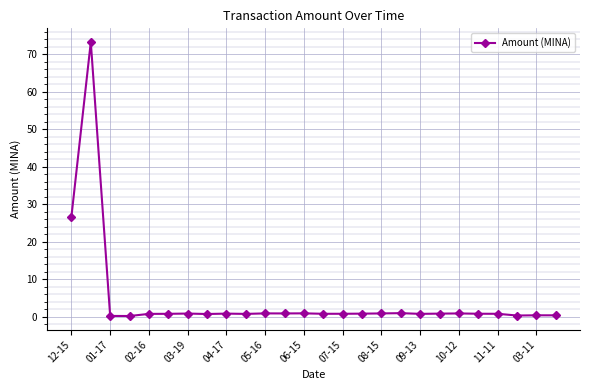

Does the chart display data point markers on the line(s)?

Yes